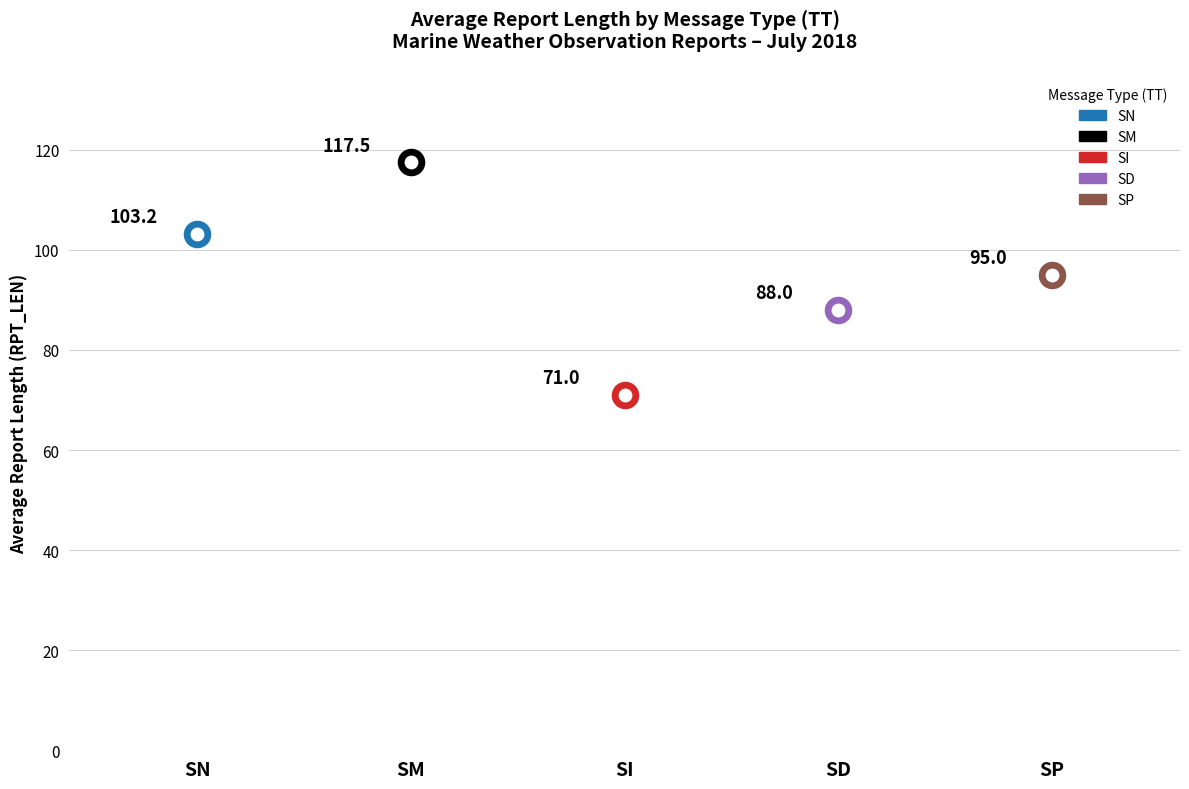

Between SM and SM, which is larger?

SM